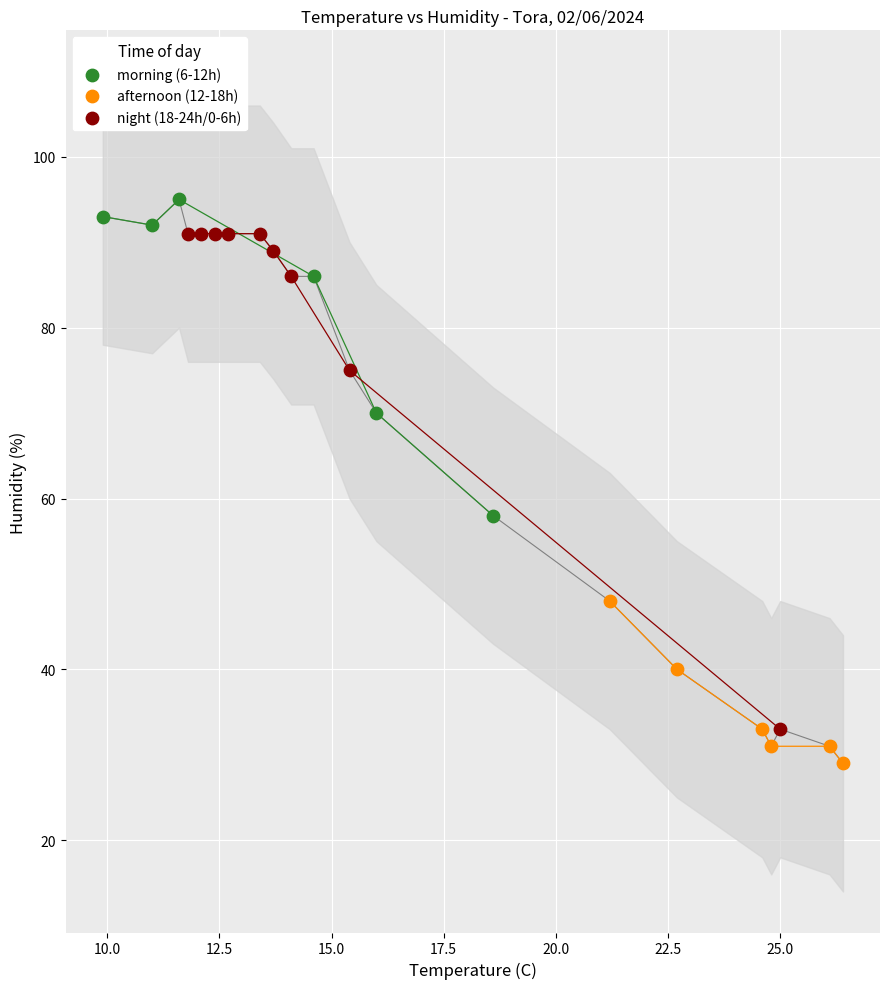

What are all the series names shown in the legend?

morning (6-12h), afternoon (12-18h), night (18-24h/0-6h)